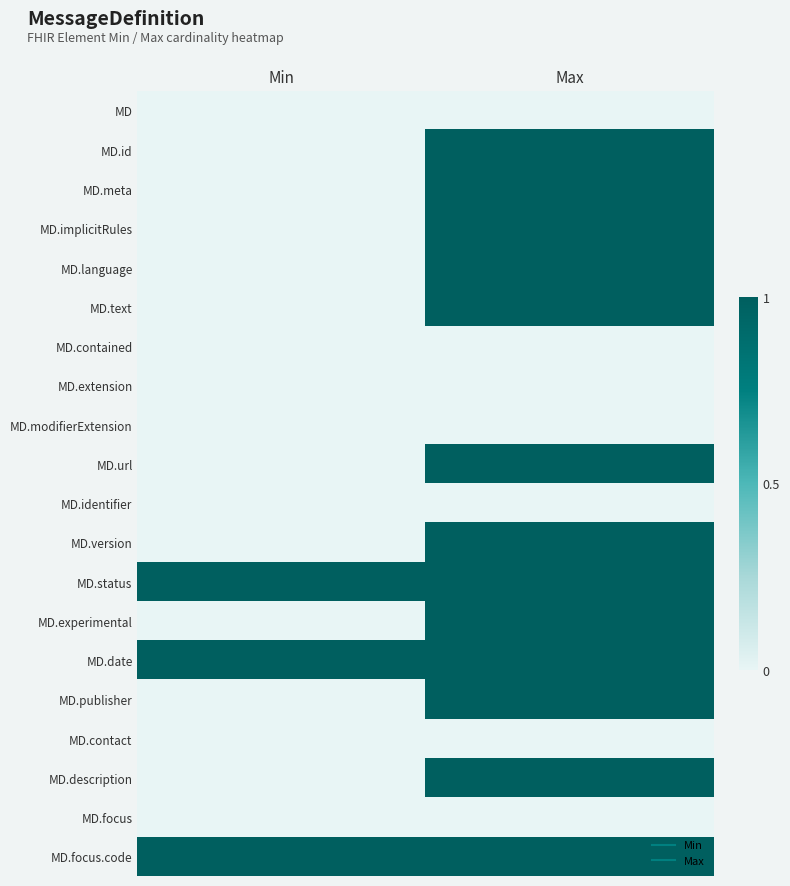

Between Max and Min, which is larger?

Max